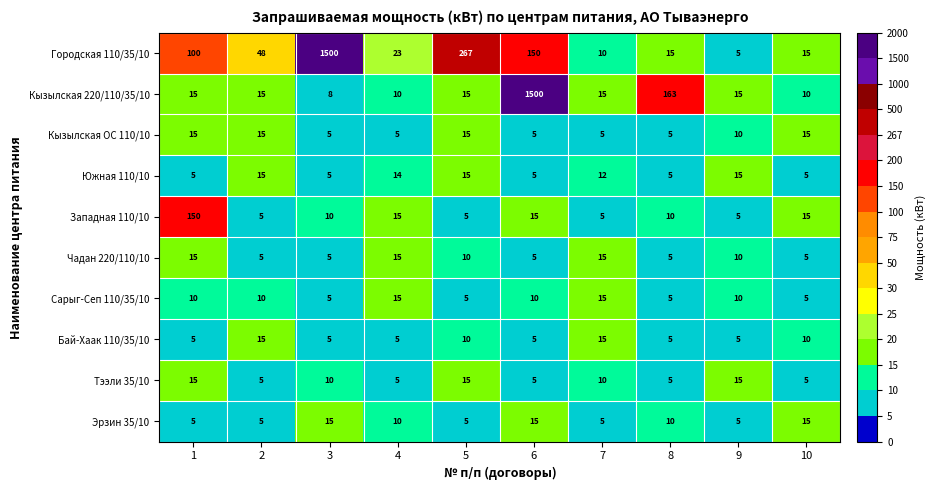

The value of Кызылская ОС 110/10 at 4 is 3. True or false?

False